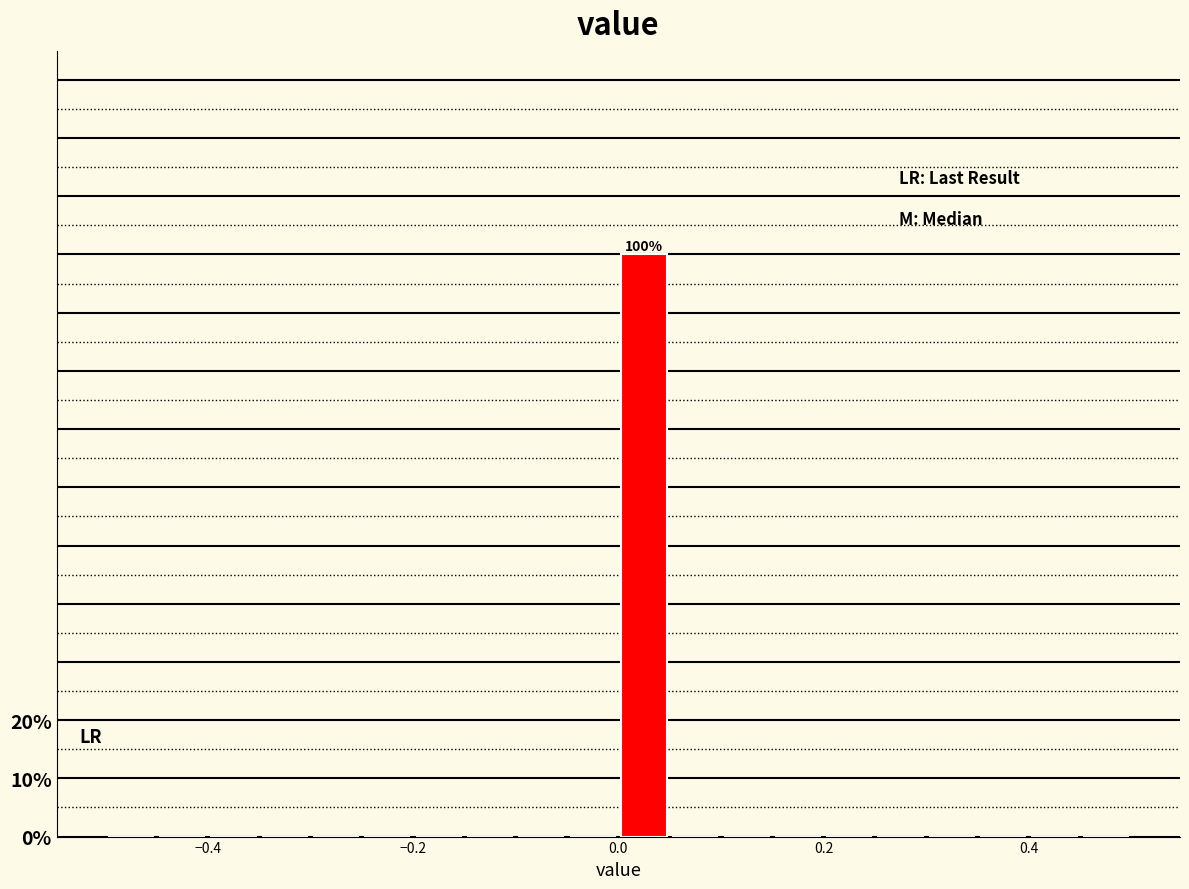

Read against the x-axis, roughly where is the centre of the tallest bar?

0.02